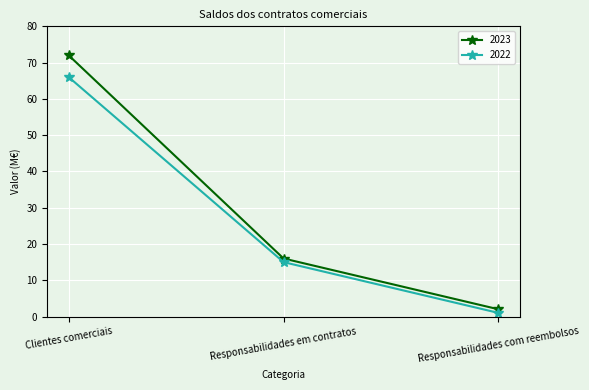

The 2023 series shows 2 at Responsabilidades com reembolsos. True or false?

True